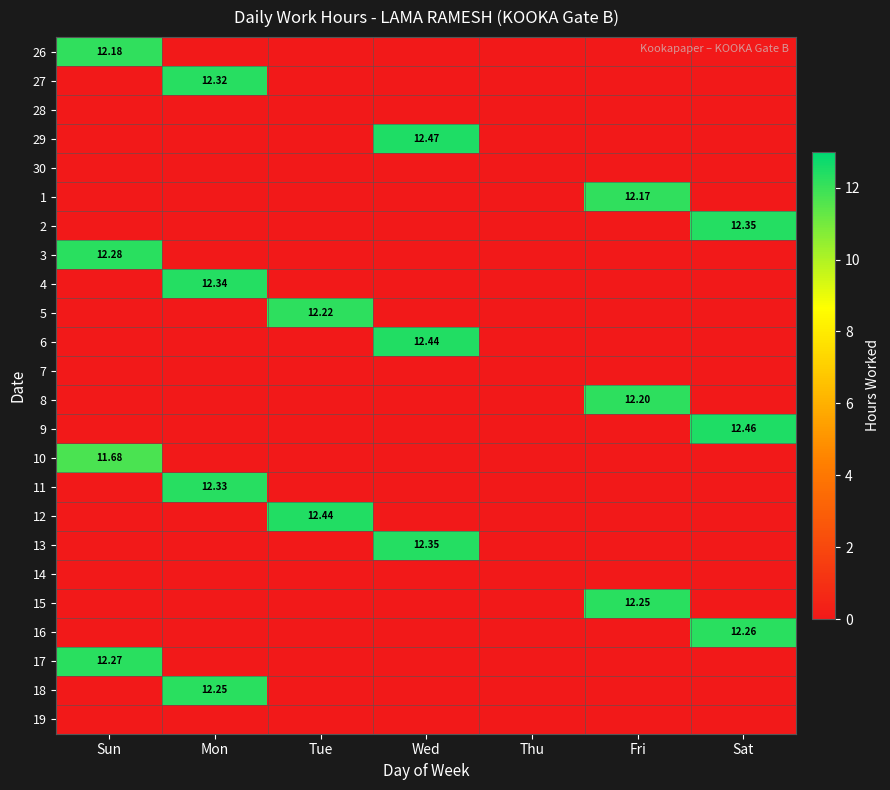

What is the sum of all 29 values?

12.5